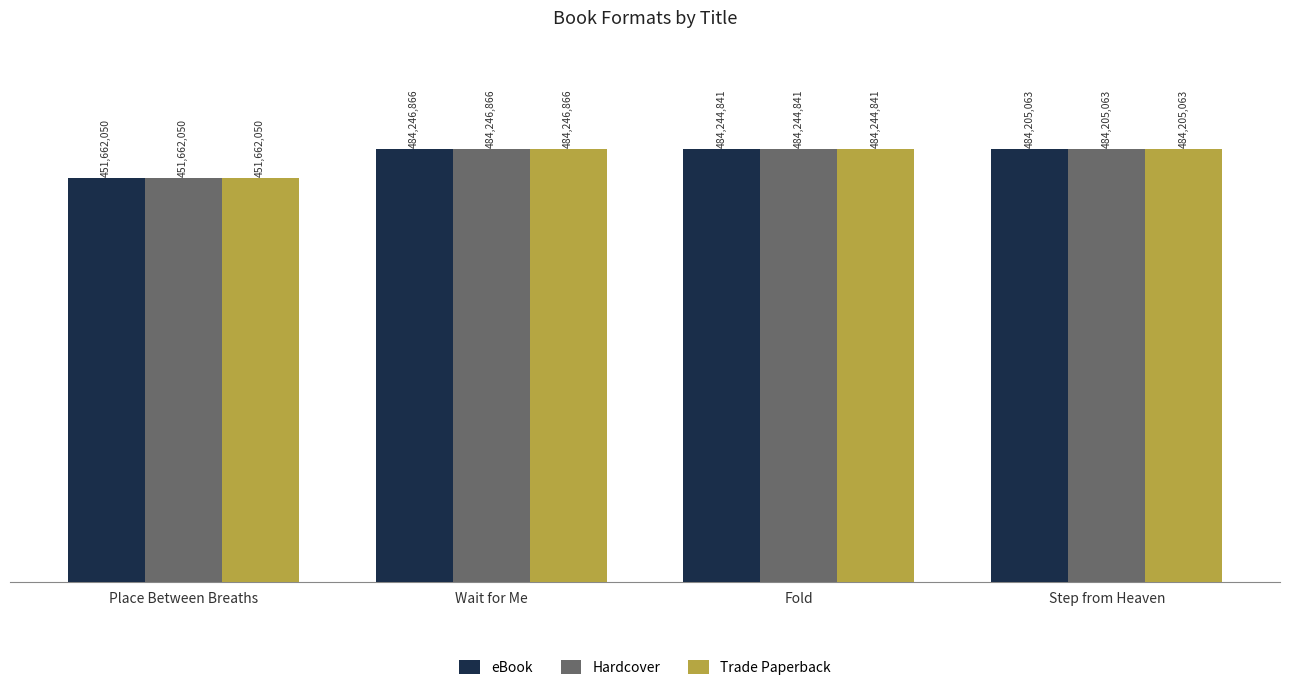

Which series has the largest total across all categories?

eBook